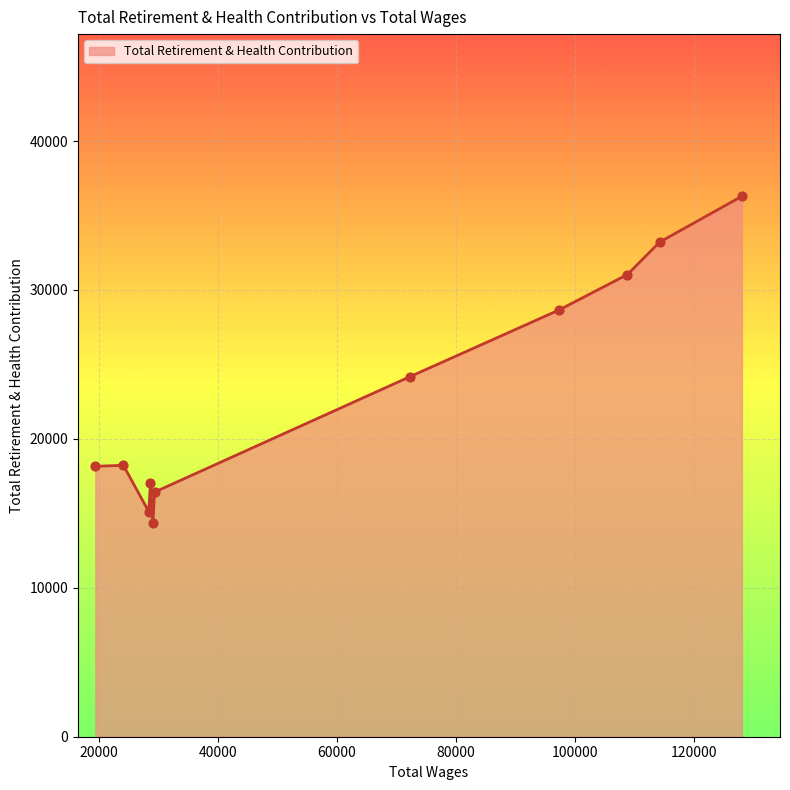

What is the difference between the maximum and minimum values?

21914